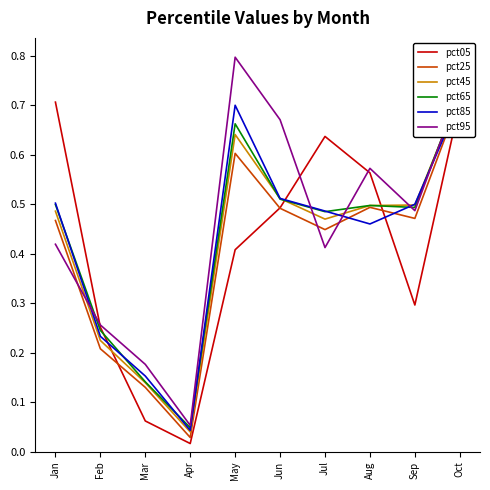

In pct95, how many points are lower than both neighbors (excluding endpoints)?

3